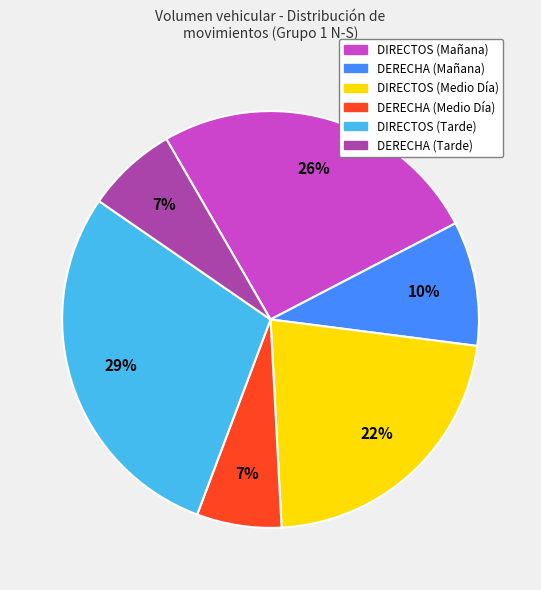

To the nearest percent, what is the average slice percentage?

17%